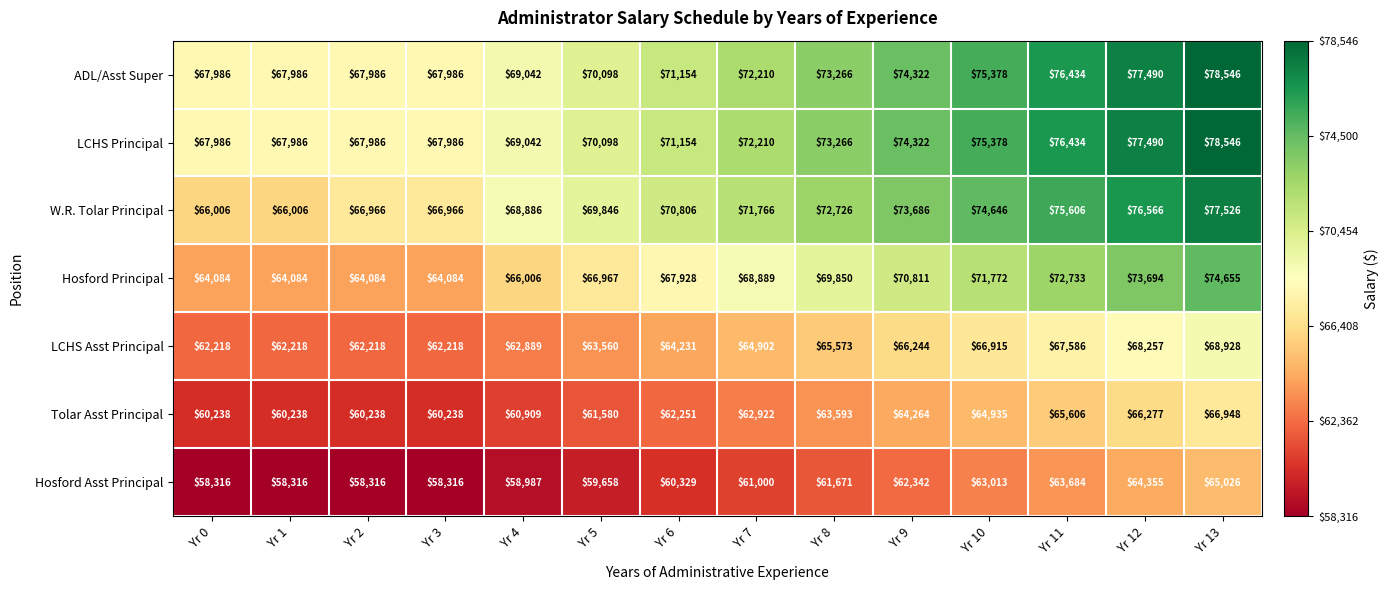

Count the Hosford Asst Principal values in the range 58316 to 63013.

11